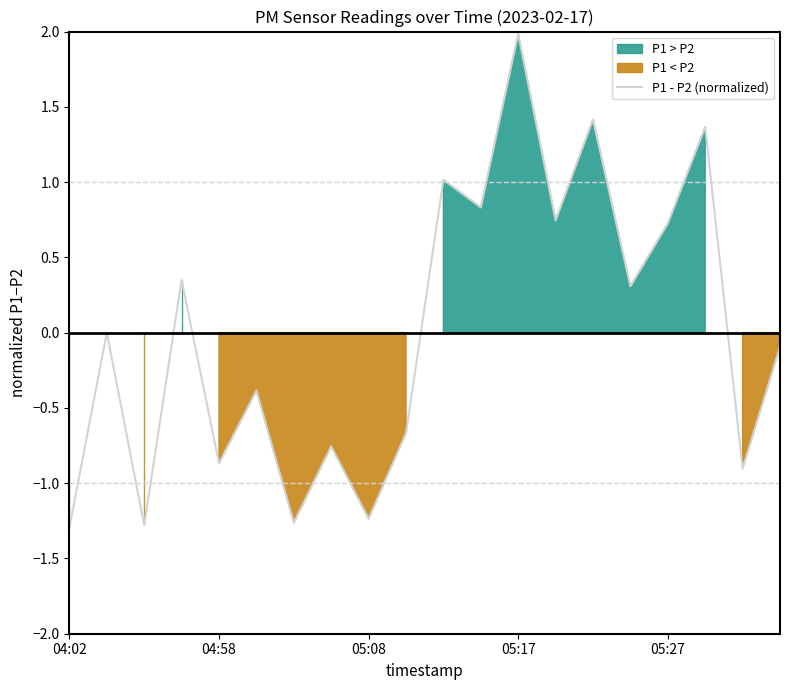

Reading left to right, list all the values displayed in this chart.

-1.3	0.0	-1.3	0.4	-0.9	-0.4	-1.3	-0.8	-1.2	-0.7	1.0	0.8	2.0	0.7	1.4	0.3	0.7	1.4	-0.9	-0.1